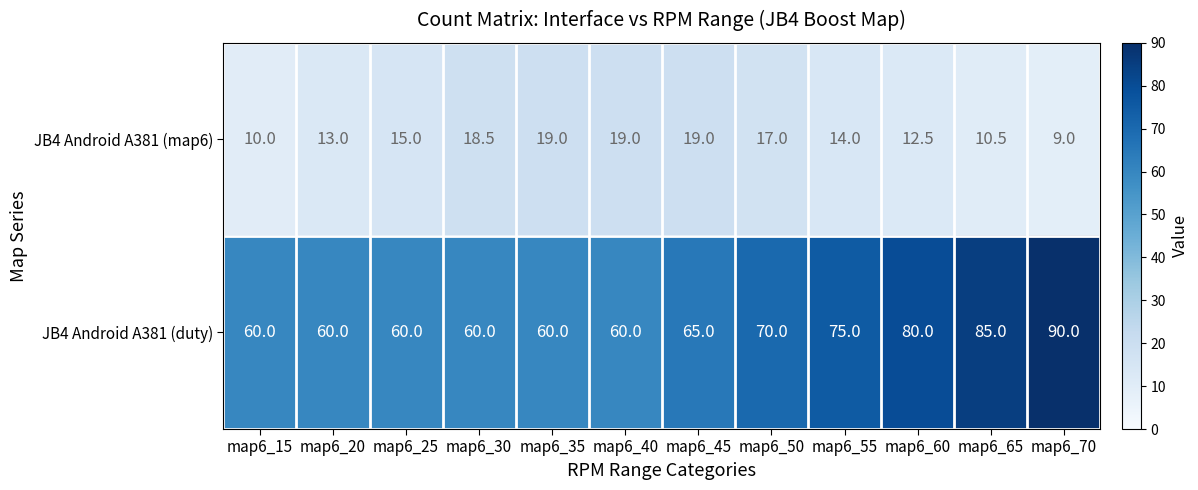

Reading left to right, what are all the values shown in this chart?

JB4 Android A381 (map6): 10.0	13.0	15.0	18.5	19.0	19.0	19.0	17.0	14.0	12.5	10.5	9.0
JB4 Android A381 (duty): 60.0	60.0	60.0	60.0	60.0	60.0	65.0	70.0	75.0	80.0	85.0	90.0